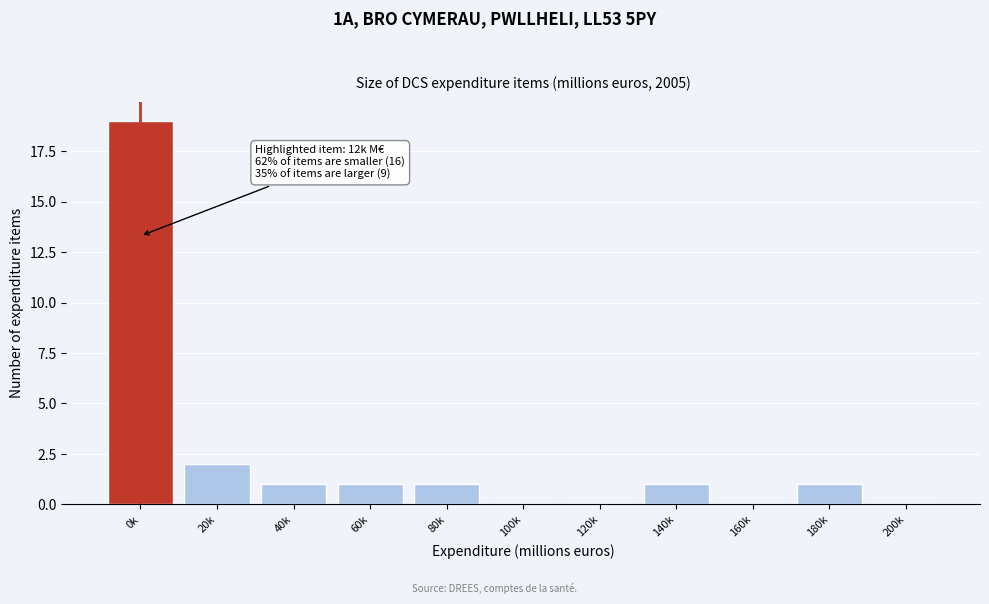

Reading right to left, extract all data points from this chart.

200k=0	180k=1	160k=0	140k=1	120k=0	100k=0	80k=1	60k=1	40k=1	20k=2	0k=19